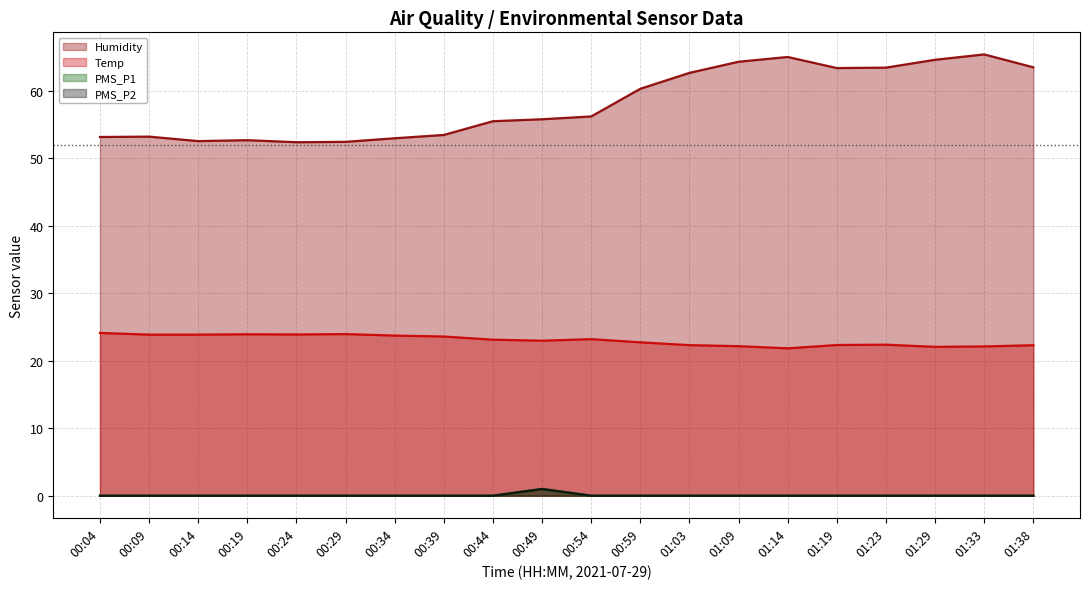

True or false: Humidity and PMS_P1 cross at least once.

False